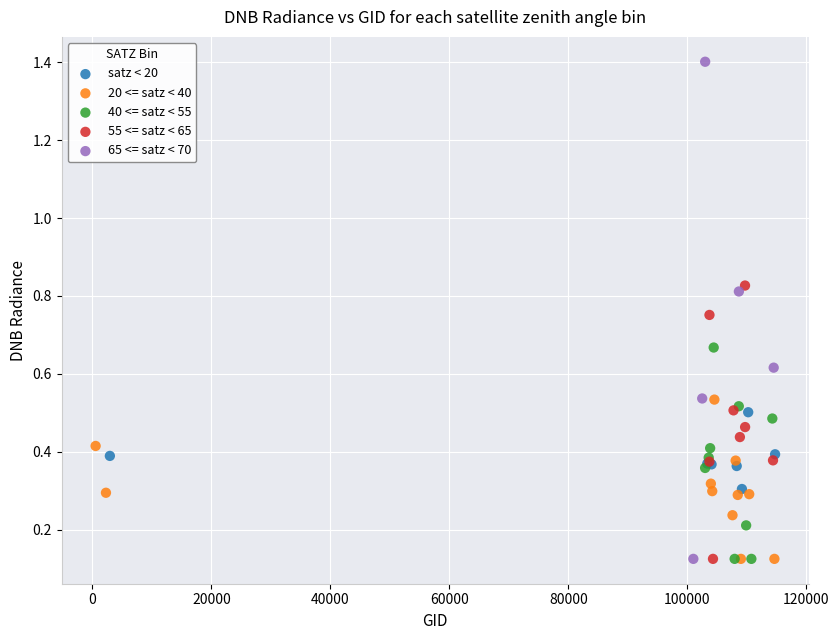

Which series contains the highest Y value?

65 <= satz < 70